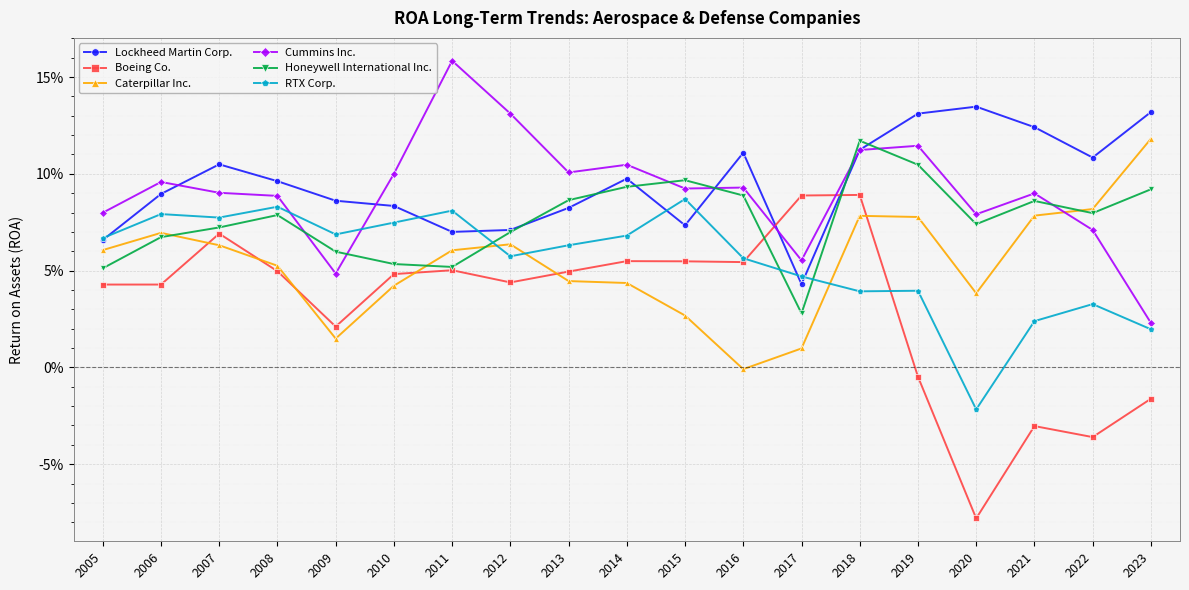

Is this an area chart (filled region under the line)?

No